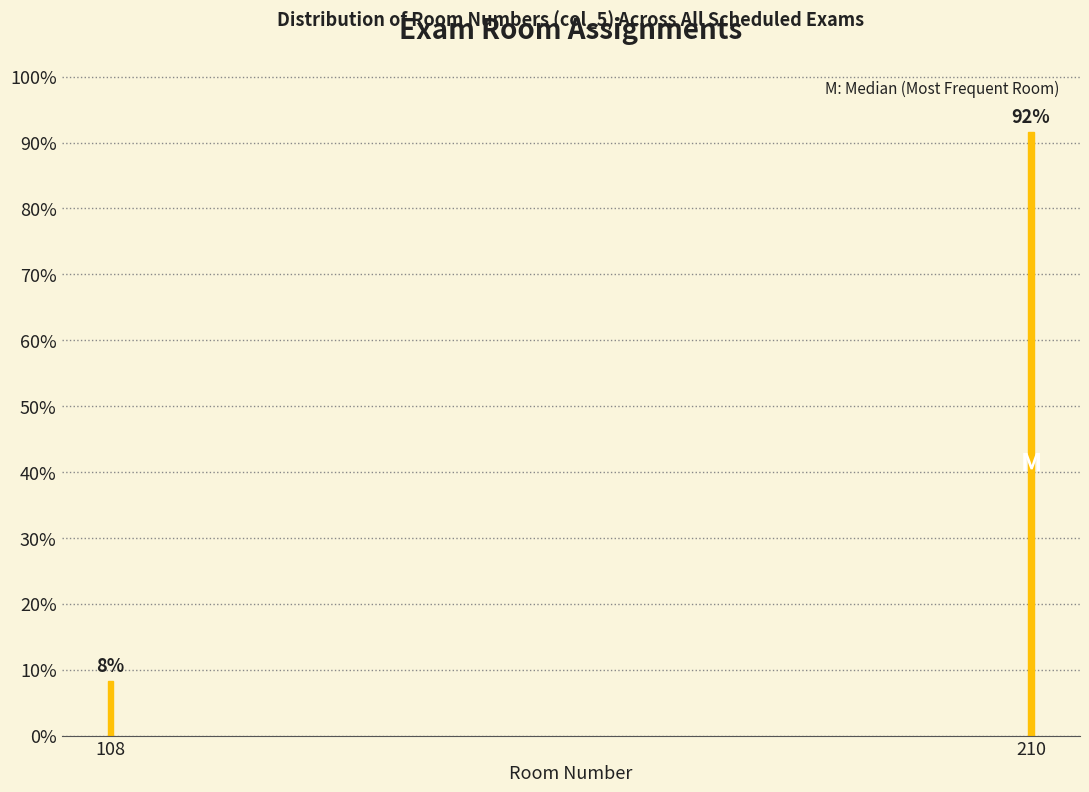

Which has a higher value, 108 or 210?

210